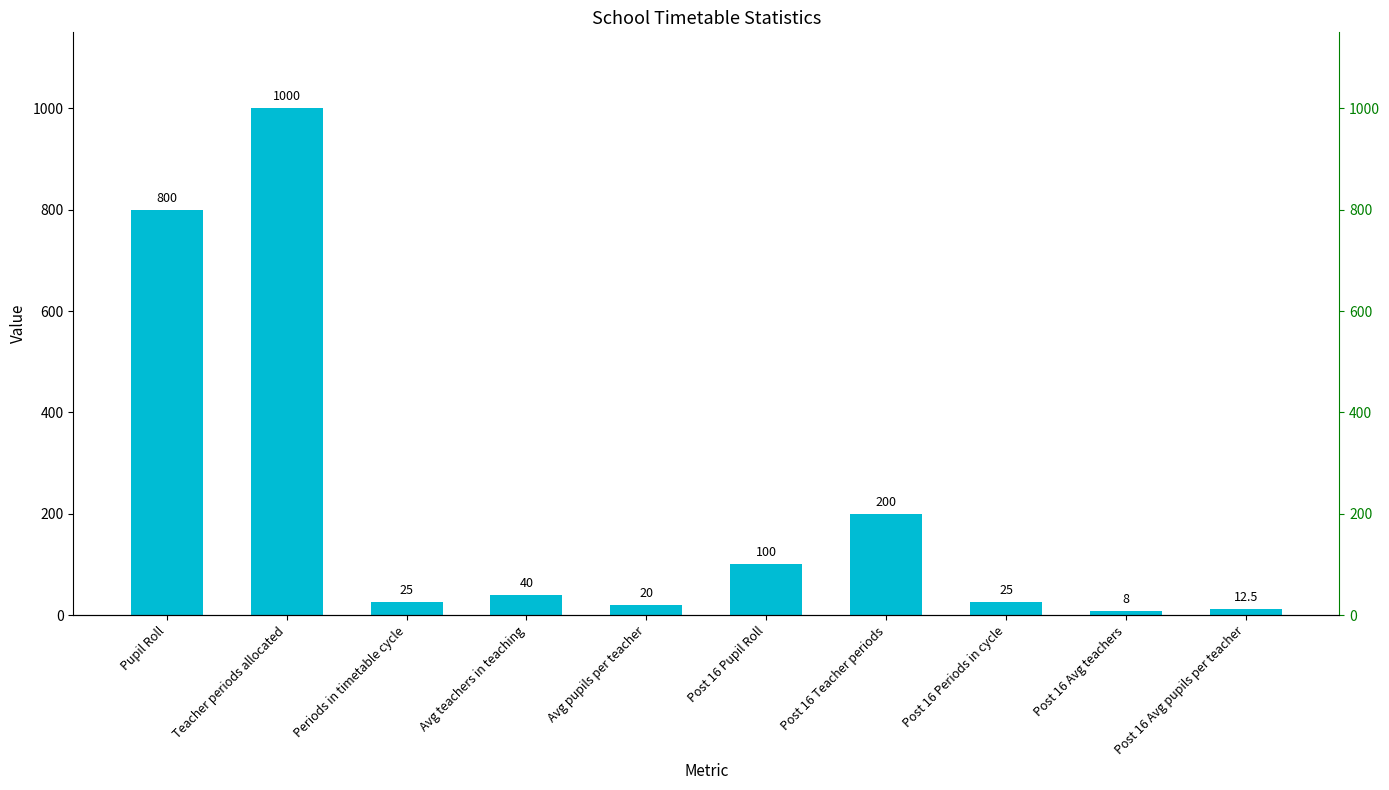

What is the difference between the values at Post 16 Avg pupils per teacher and Pupil Roll?

787.5